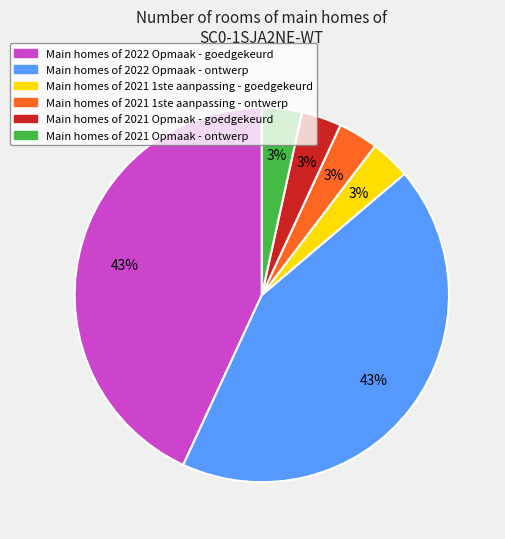

Is there any slice that represents more than half of the pie?

No